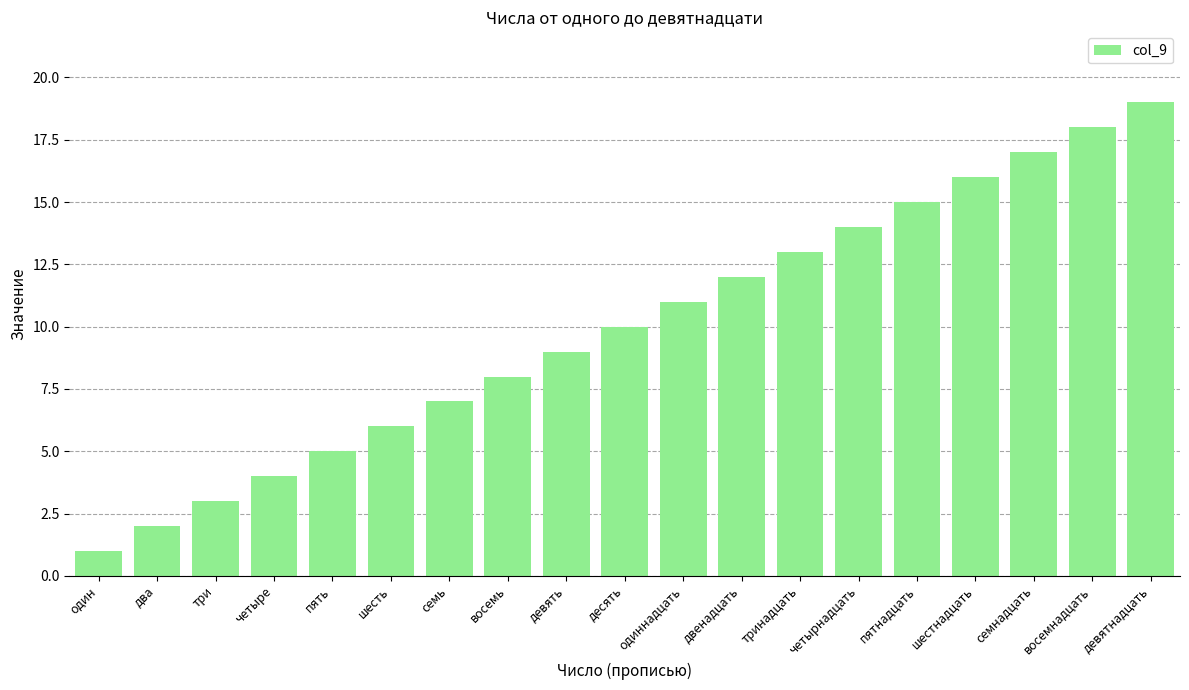

What is the sum of the values at десять and тринадцать?

23